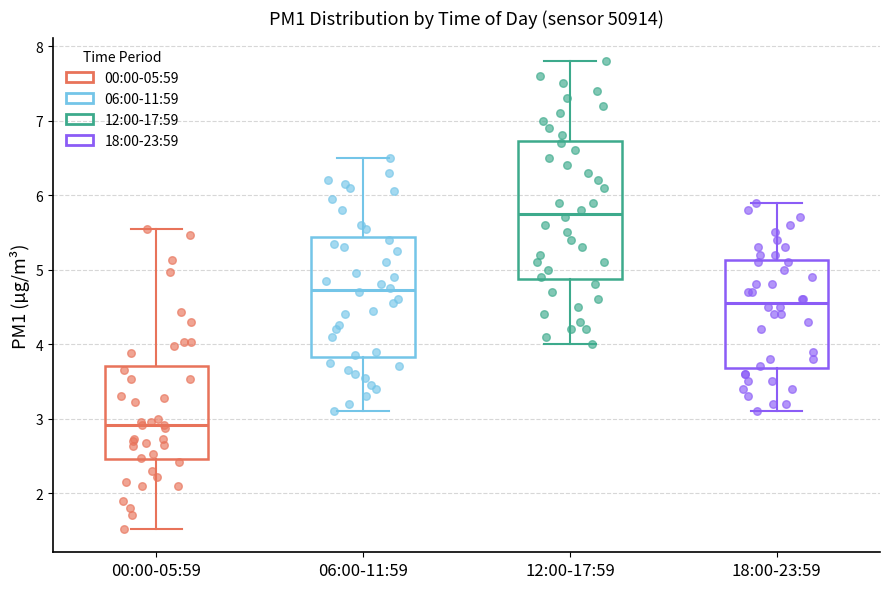

Which box's median line is the lowest?

00:00-05:59